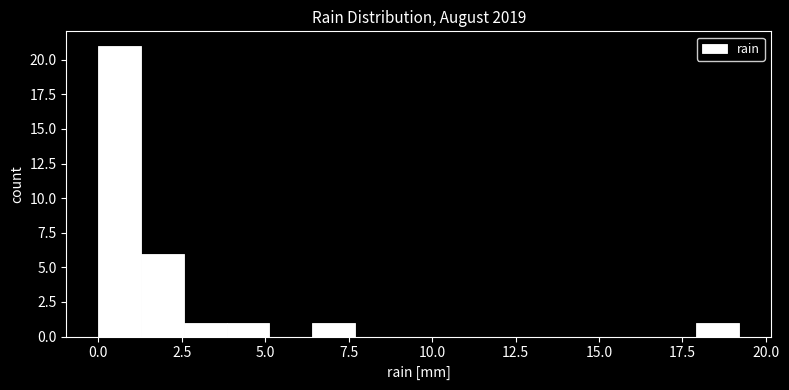

Around what value on the x-axis is the tallest bar? Give the approximate position of its centre, as read against the axis.

0.5